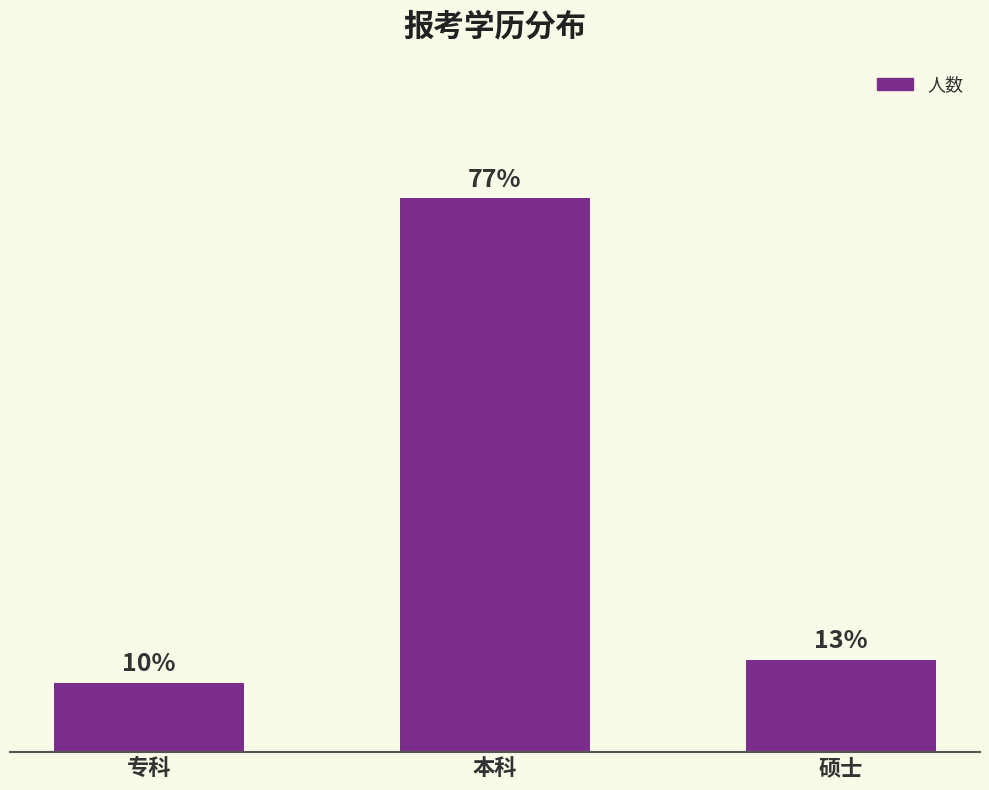

What value does the data have at 本科?

24